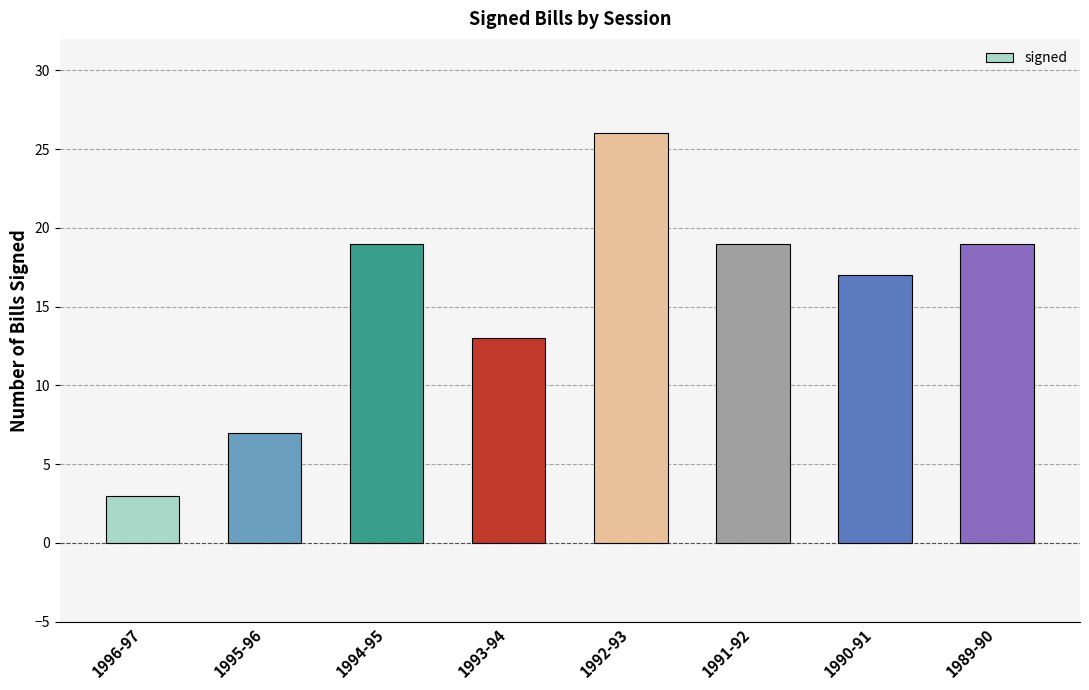

Is it true that the value at 1993-94 is 20?

False